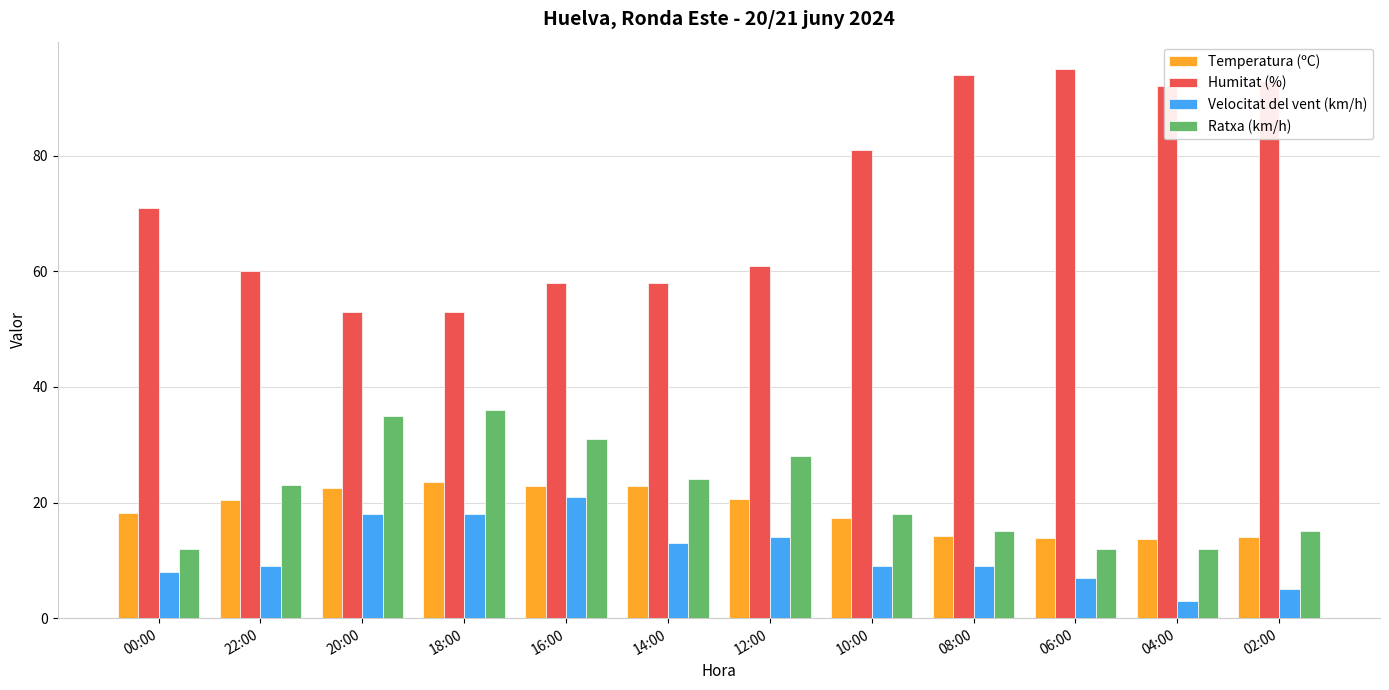

Which category has the lowest value across all series?

04:00